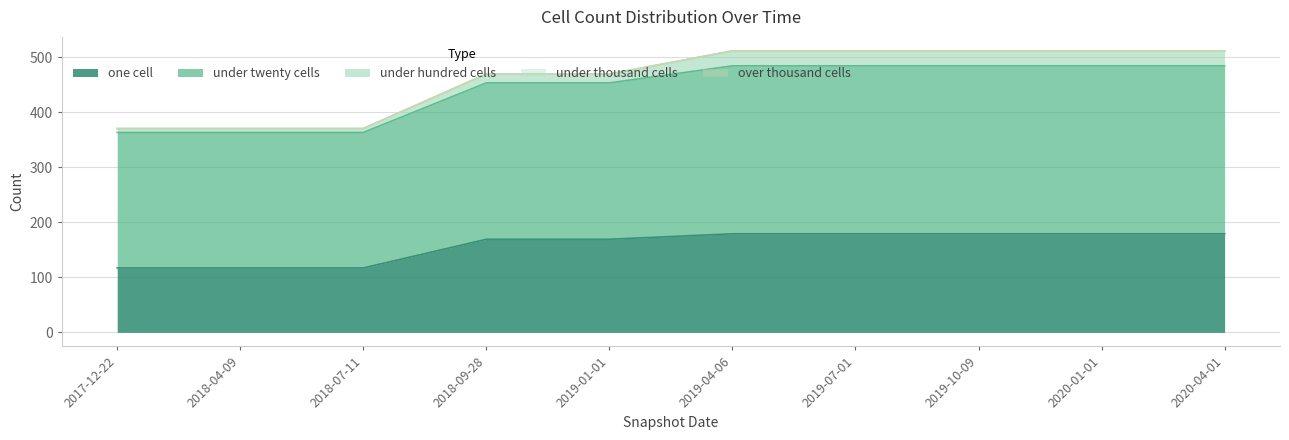

Reading left to right, extract all data points from this chart.

one_cell: 117	117	117	169	169	179	179	179	179	179
under_twenty_cells: 246	246	246	284	284	305	305	305	305	305
under_hundred_cells: 7	7	7	16	16	27	27	27	27	27
under_thousand_cells: 0	0	0	0	0	0	0	0	0	0
over_thousand_cells: 0	0	0	0	0	0	0	0	0	0